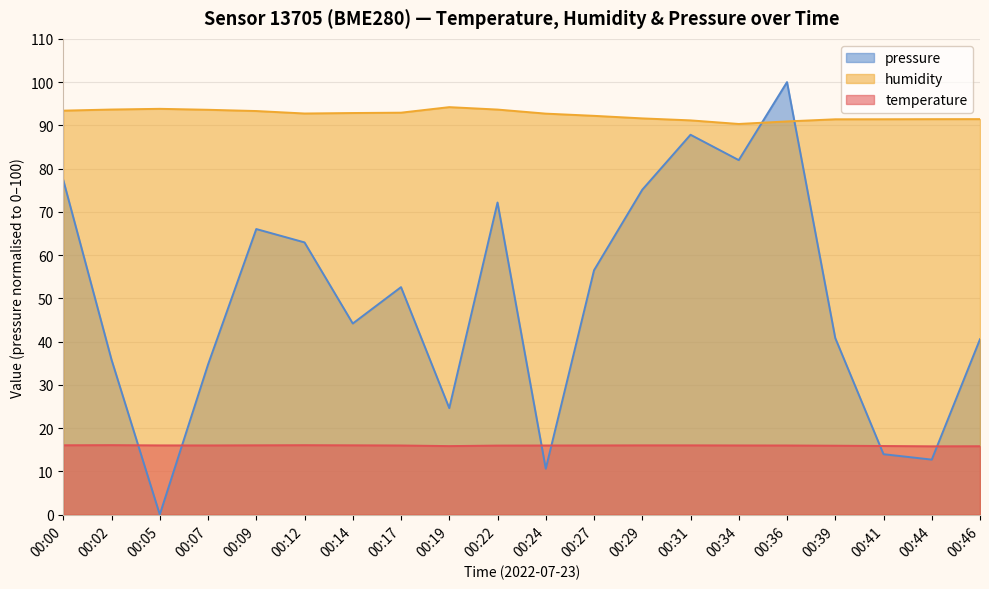

What is the difference between the maximum and minimum values in the temperature series?

0.3